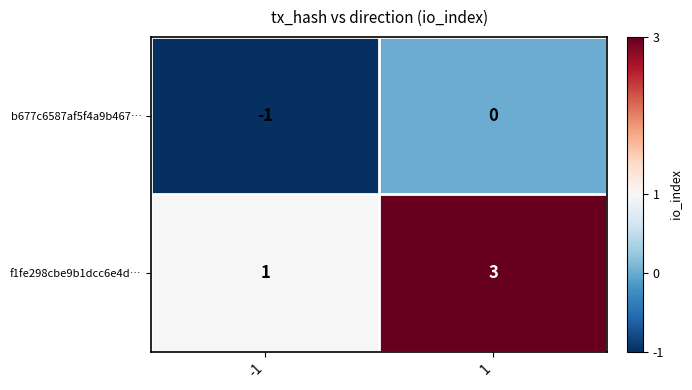

Reading left to right, list all the values displayed in this chart.

b677c6587af5f4a9b467…: -1	0
f1fe298cbe9b1dcc6e4d…: 1	3